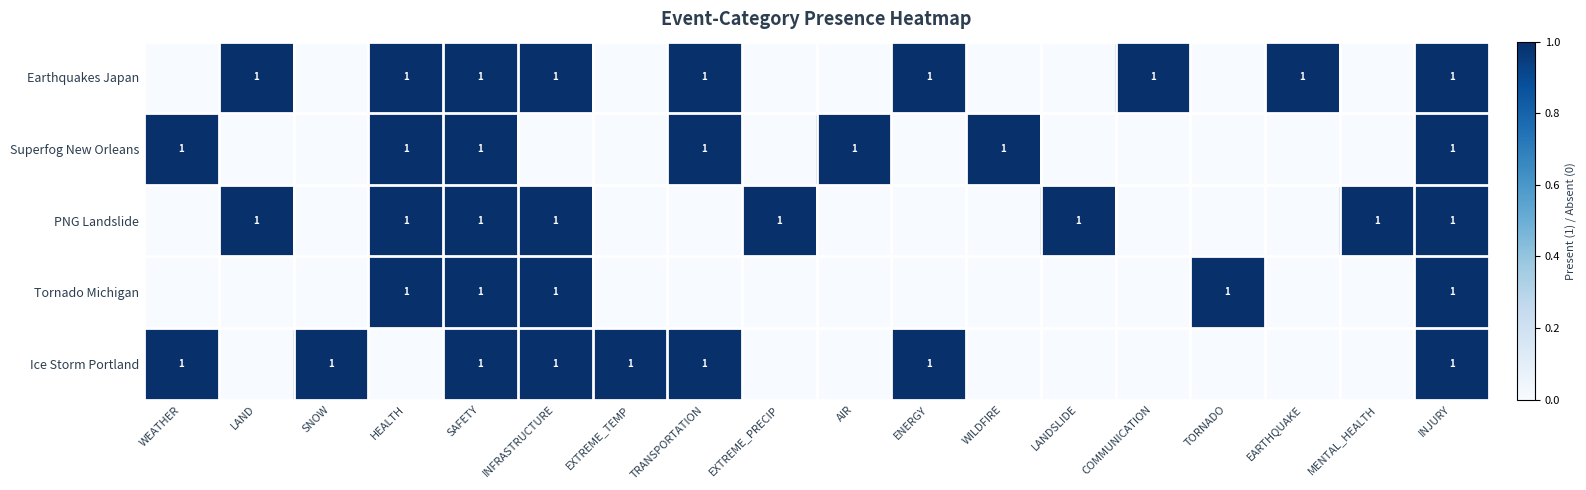

The Ice Storm Portland series shows 2 at SNOW. True or false?

False